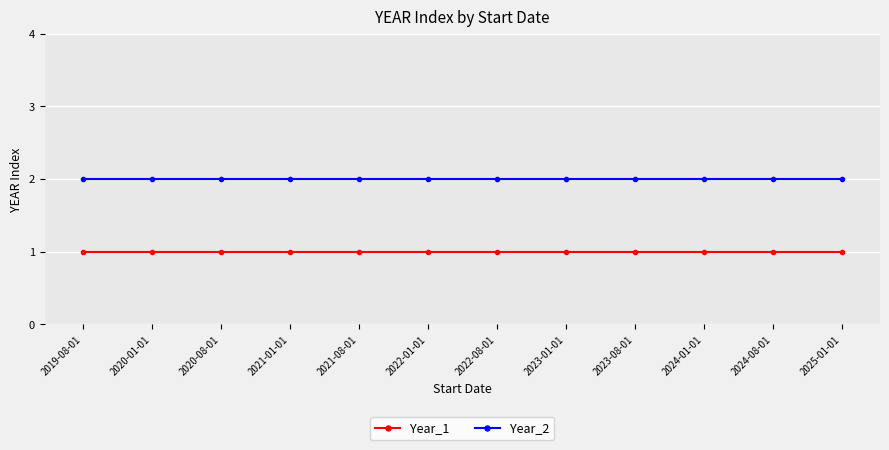

True or false: Year_2 has a value of 2 at 2023-01-01.

True